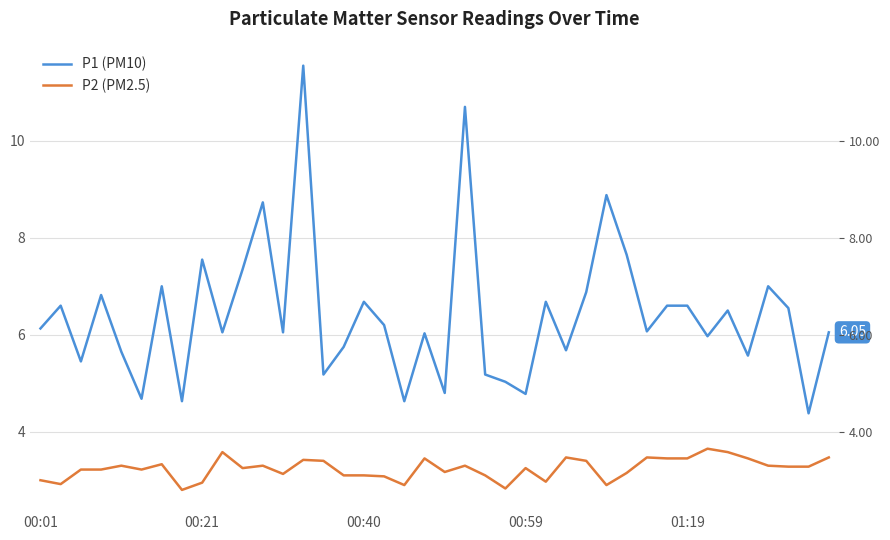

True or false: P1 (PM10) and P2 (PM2.5) intersect in this chart.

False